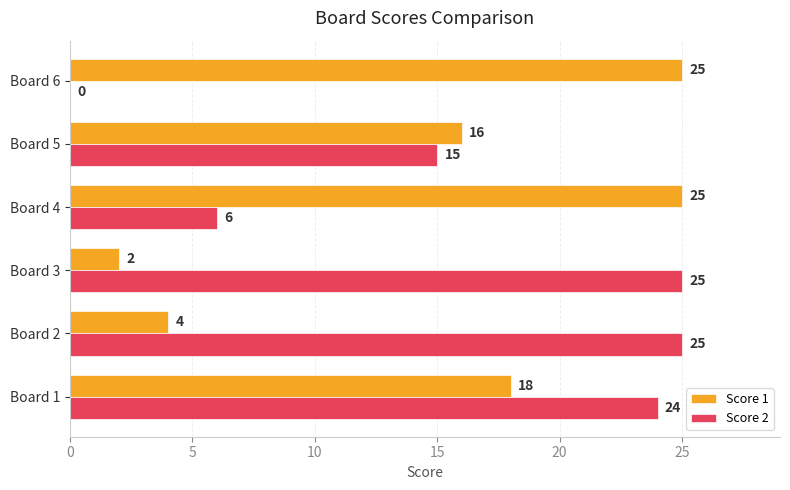

What is the sum of all Score 2 values?

95